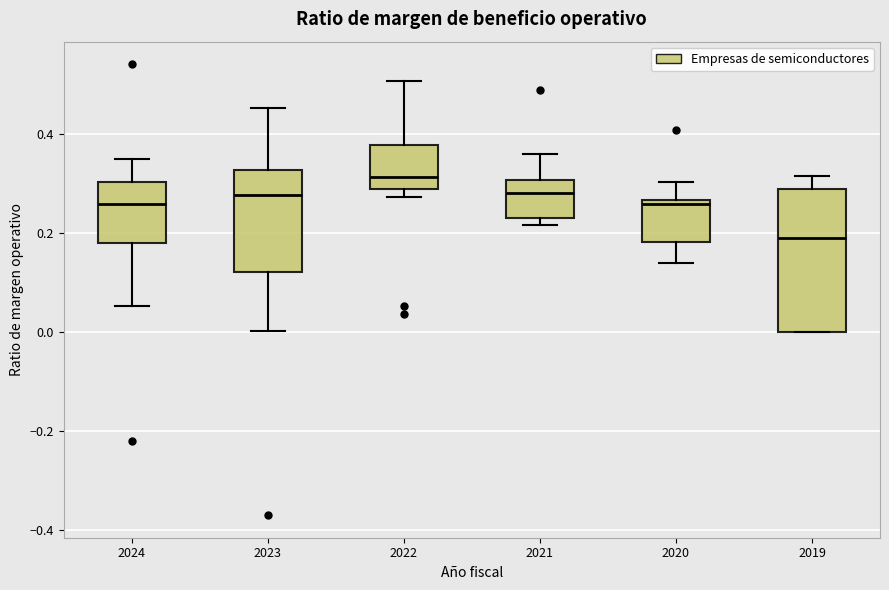

Reading left to right, read every box against the y-axis: the position of its median line, the range the box covers, and the ends of its whiskers. The values are not printed on the chart, so give them approximately, as read against the axis.

2024: median 0.26, box 0.18 to 0.30, whiskers 0.06 to 0.34
2023: median 0.28, box 0.12 to 0.32, whiskers 0.00 to 0.46
2022: median 0.32, box 0.28 to 0.38, whiskers 0.28 (just below the box's lower edge) to 0.50
2021: median 0.28, box 0.24 to 0.30, whiskers 0.22 to 0.36
2020: median 0.26 (just below the box's upper edge), box 0.18 to 0.26, whiskers 0.14 to 0.30
2019: median 0.20, box 0.00 to 0.30, whiskers 0.00 to 0.32